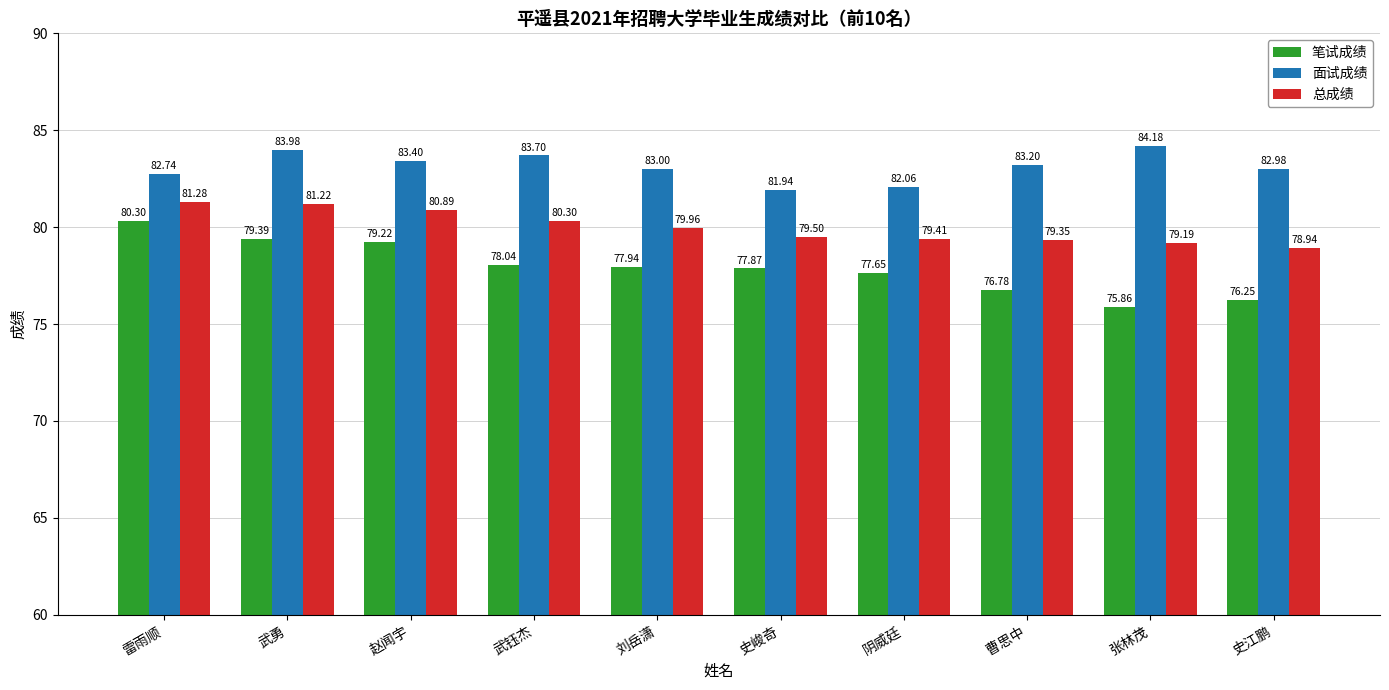

At which label is 总成绩 closest to 80?

刘岳潇